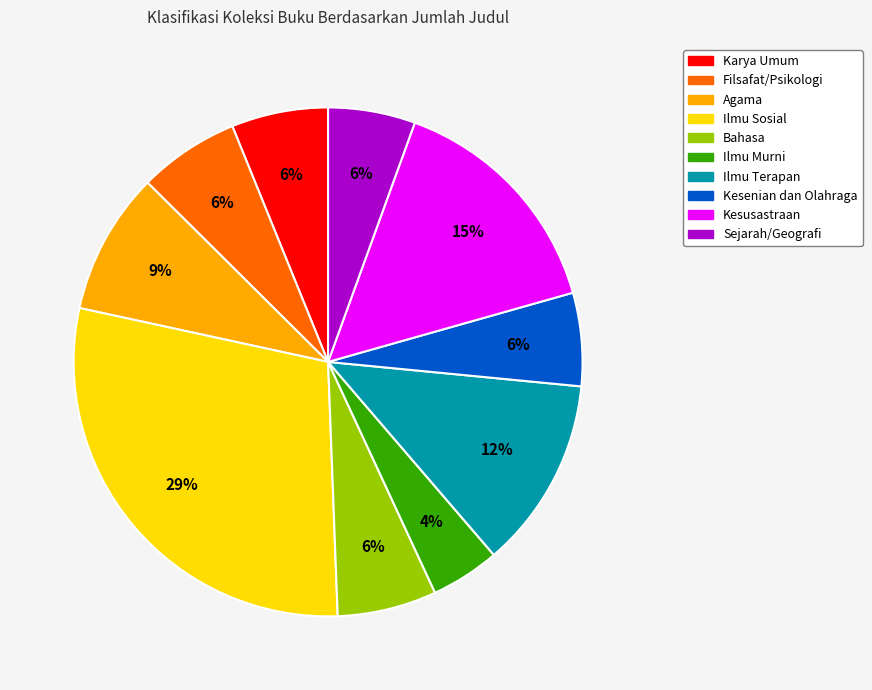

To the nearest percent, what portion does Ilmu Sosial represent?

29%